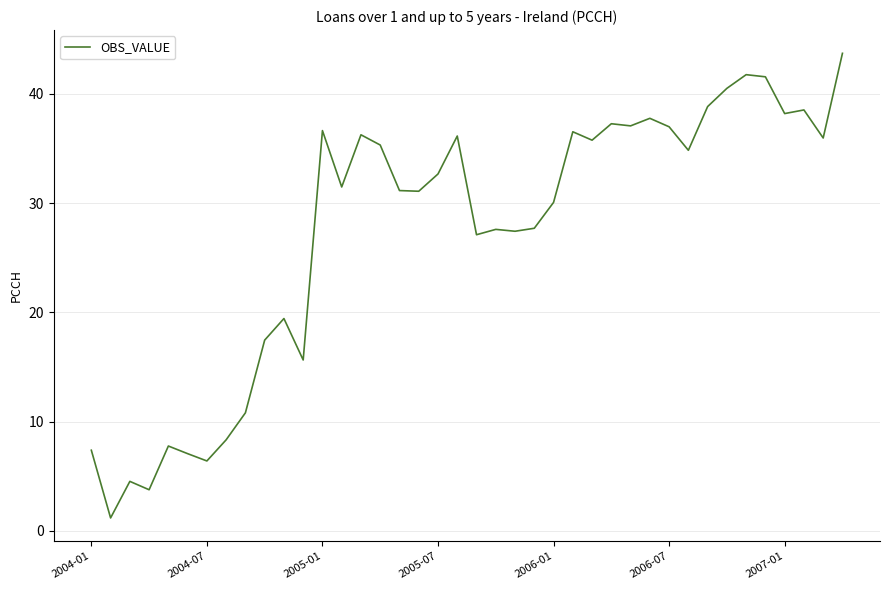

What is the maximum value shown in the chart?

43.7